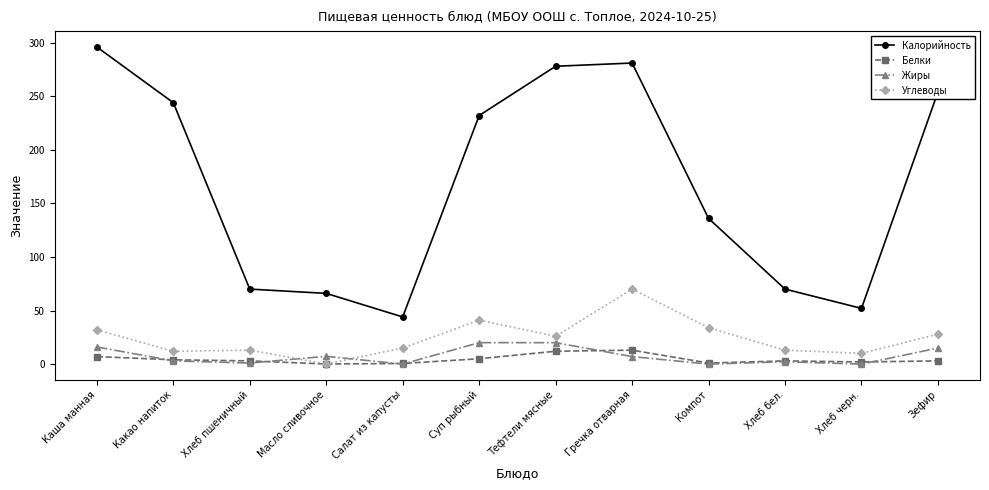

The Углеводы series shows 10.0 at Хлеб черн.. True or false?

True